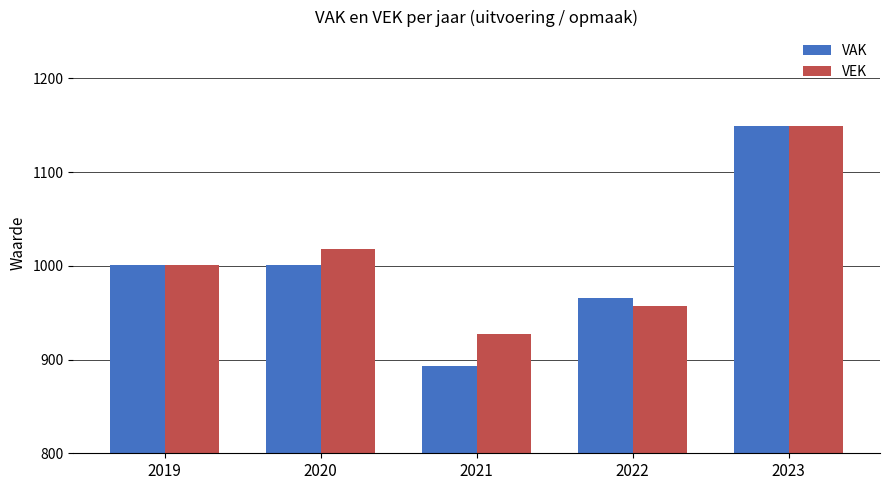

True or false: VAK has a value of 1403 at 2019.

False